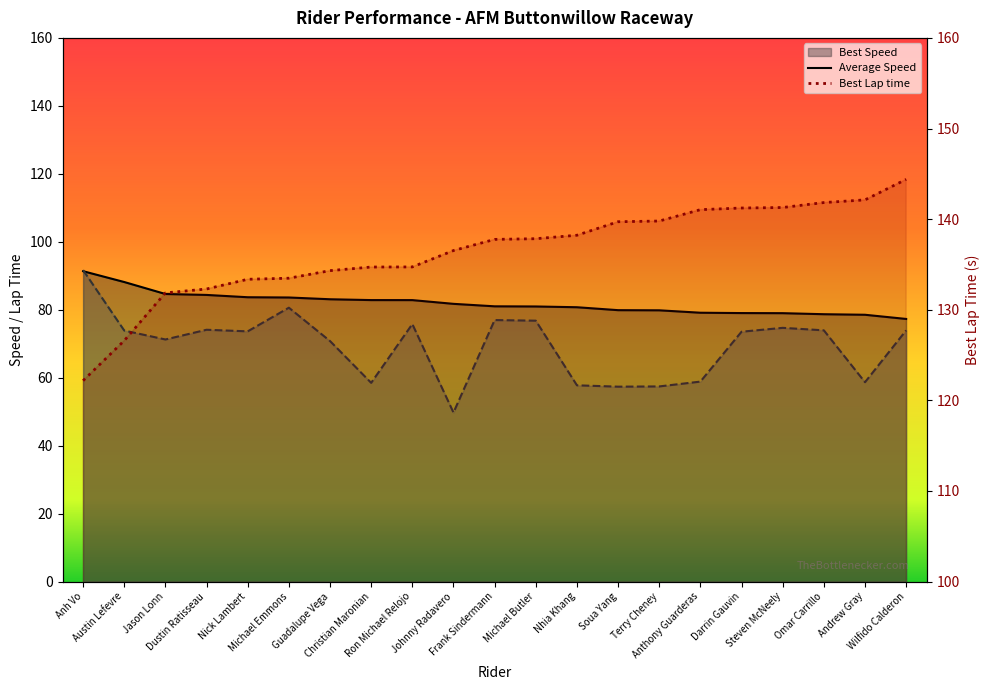

How many lines are shown in the chart?

3